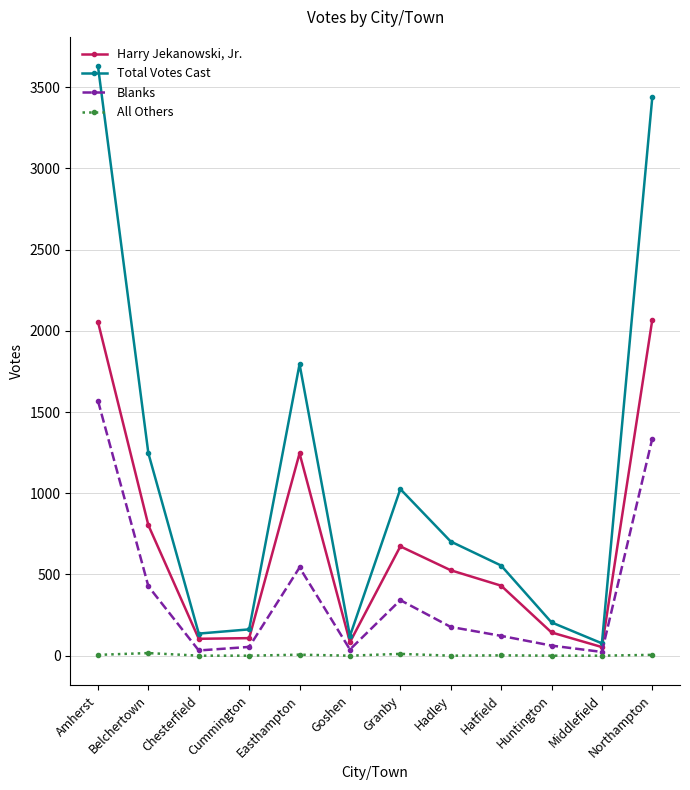

What is the label of the 8th point from the right?

Easthampton